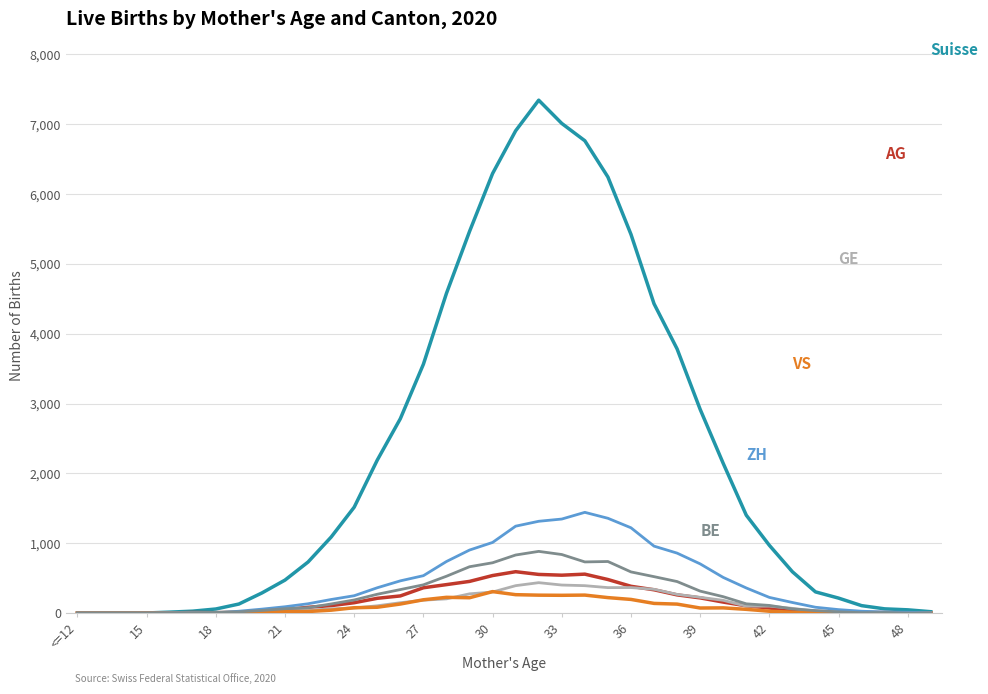

The AG series shows 191 at 18. True or false?

False